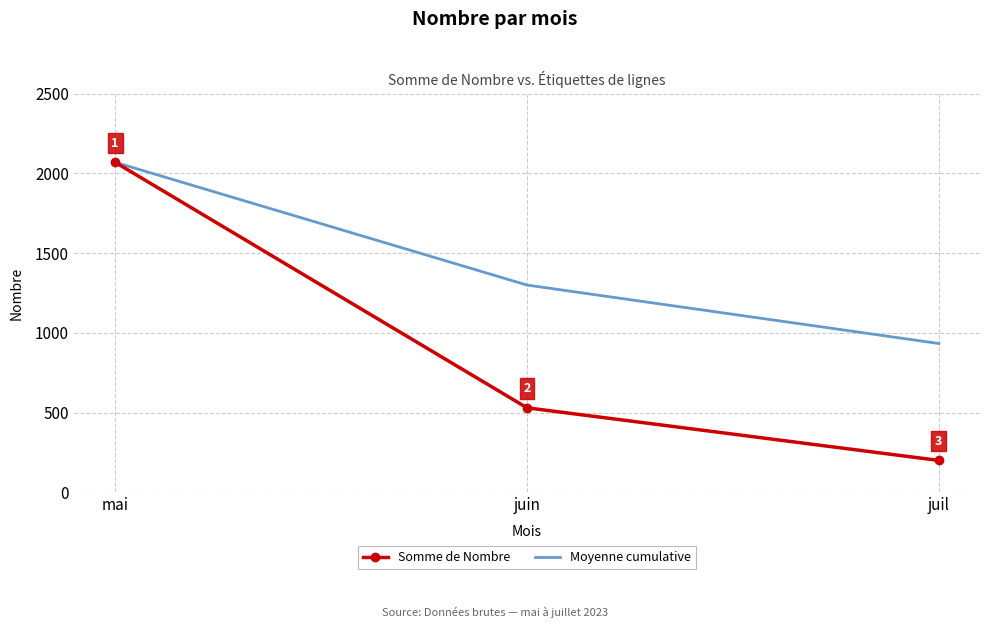

How many series are shown in this chart?

2